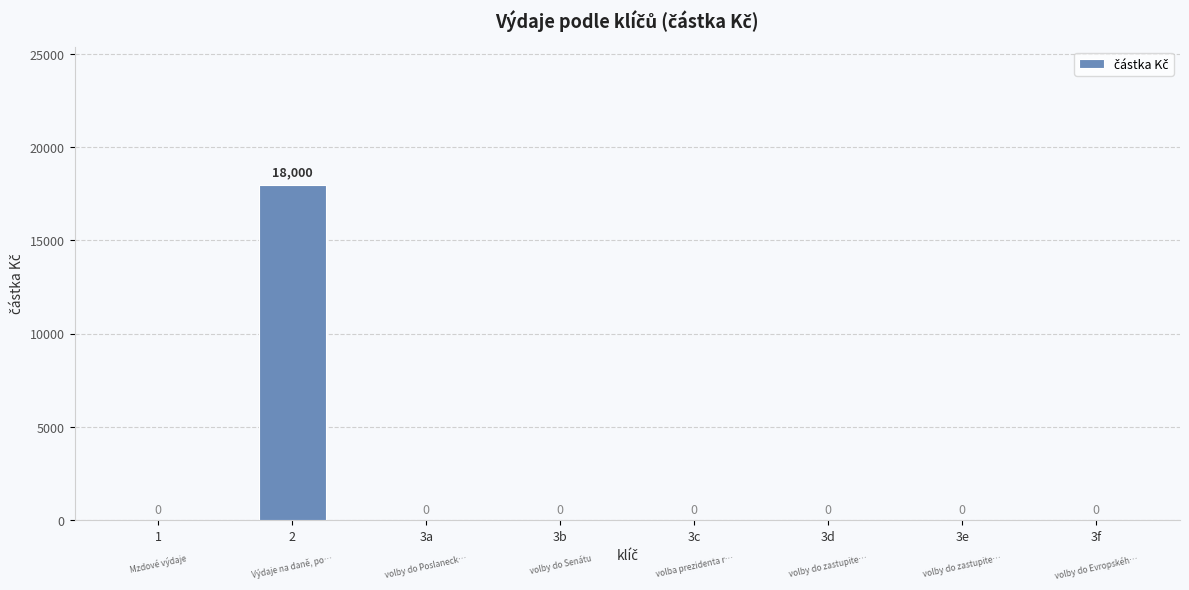

How many data points are above 0?

1